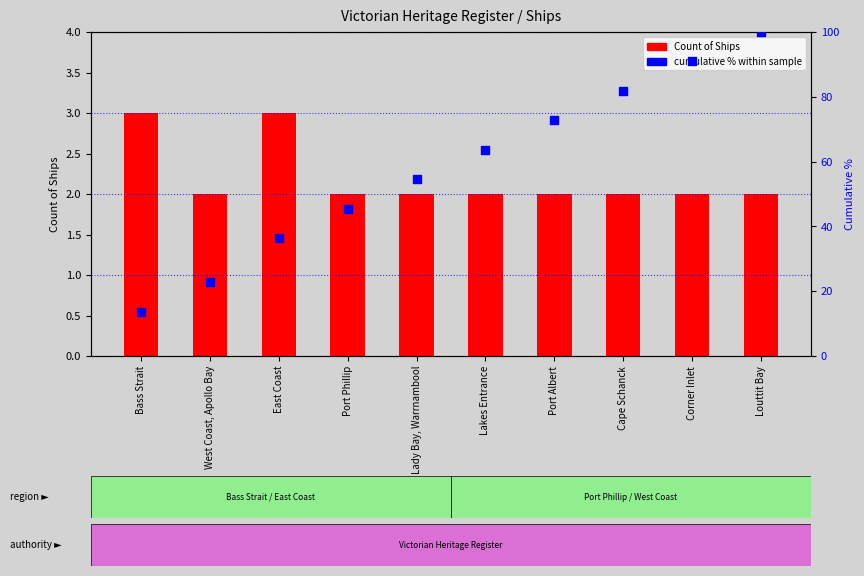

Which series contains the lowest Y value?

Count of Ships